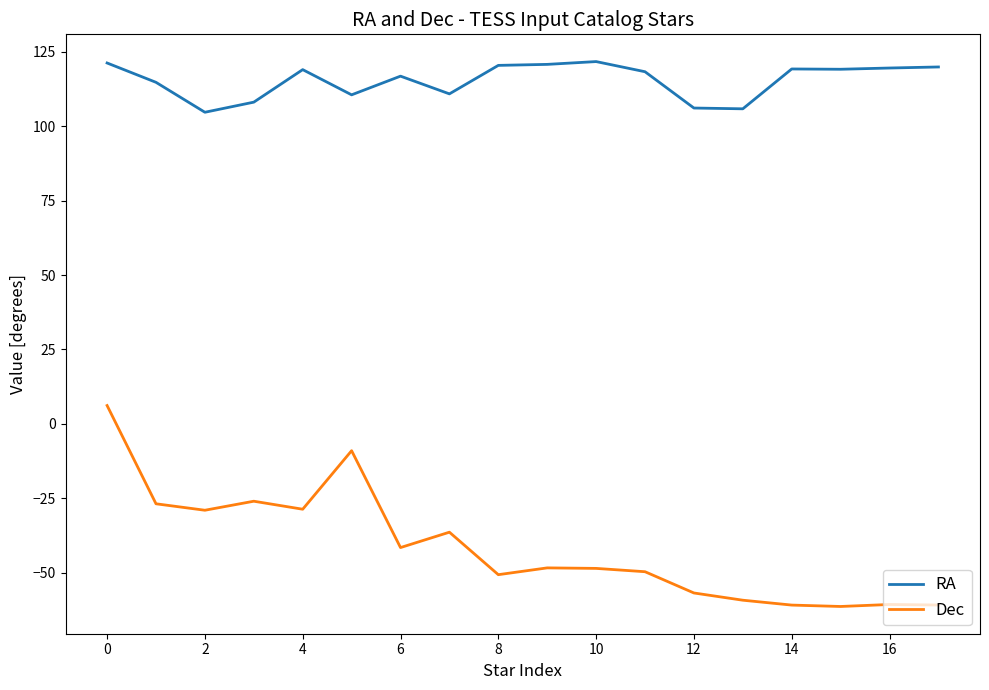

How many negative values does the Dec series have?

17